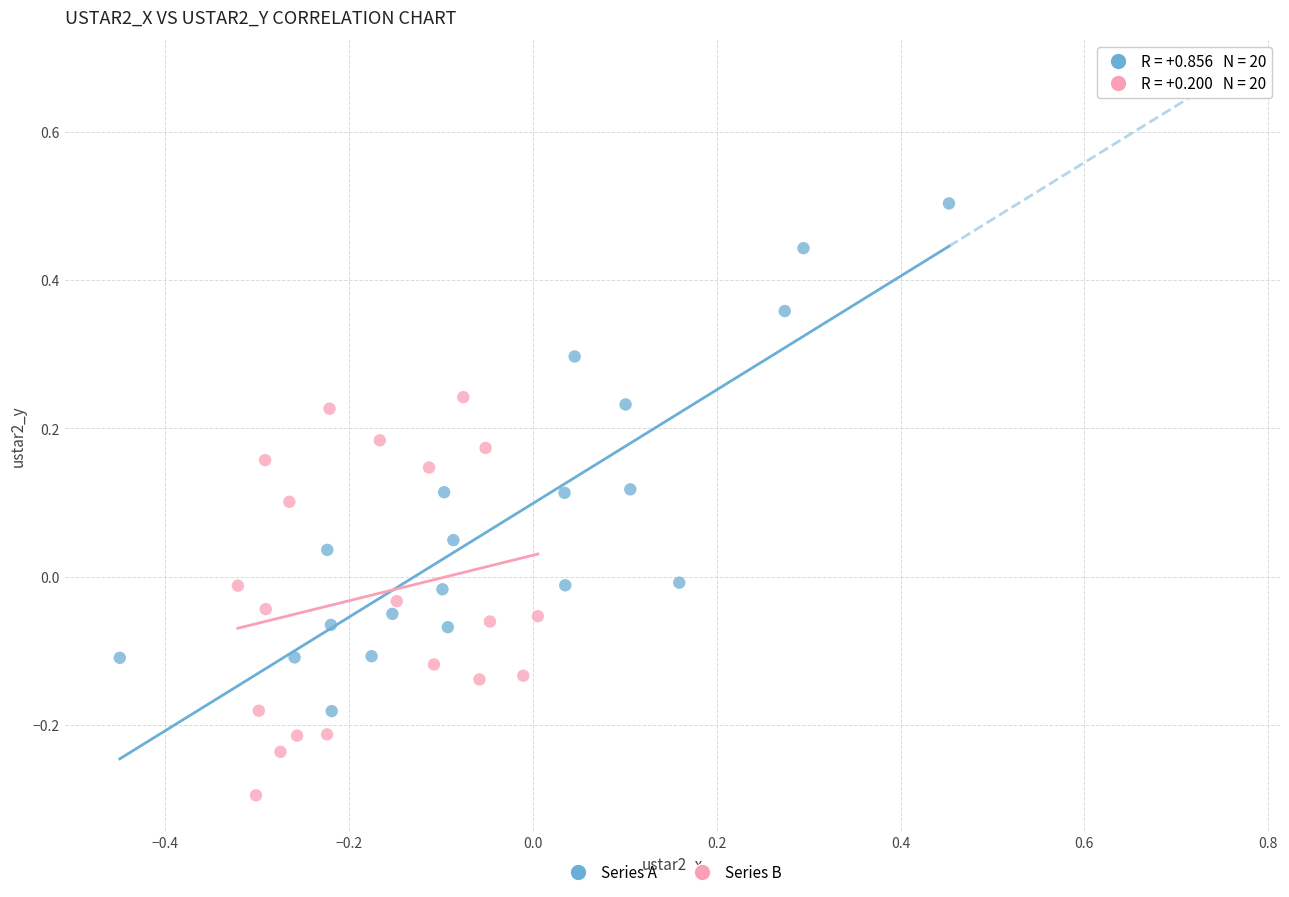

Which series reaches the minimum Y coordinate?

Series B